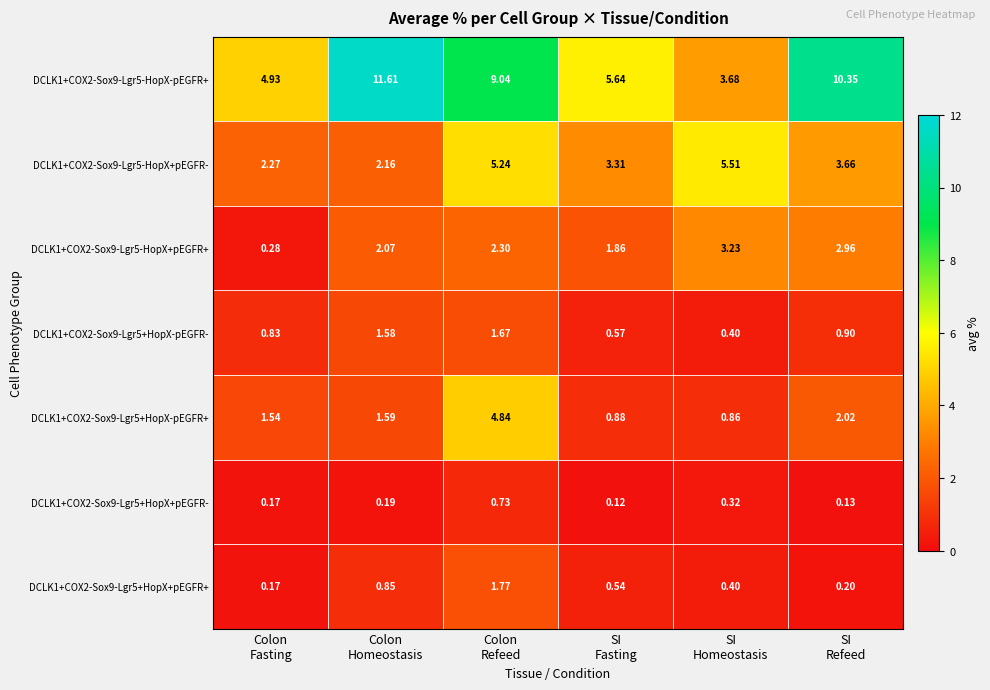

Which category has the lowest value across all series?

SI
Fasting